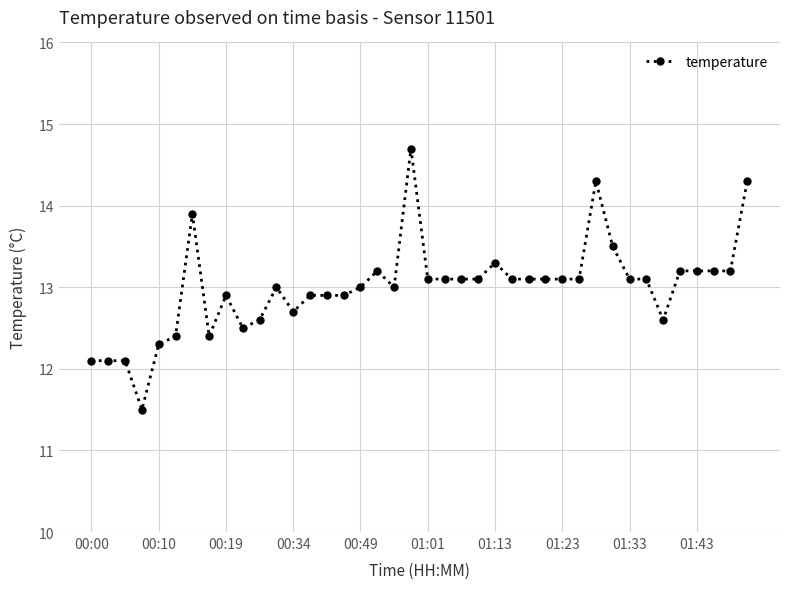

True or false: the data has more than 1 interior local peaks.

True